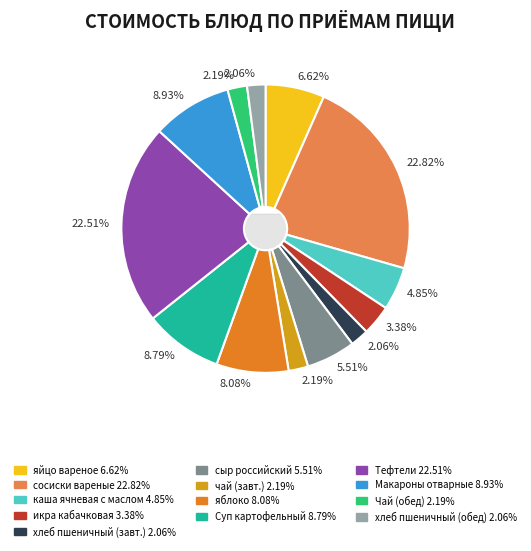

The икра кабачковая slice represents 10% of the pie. True or false?

False